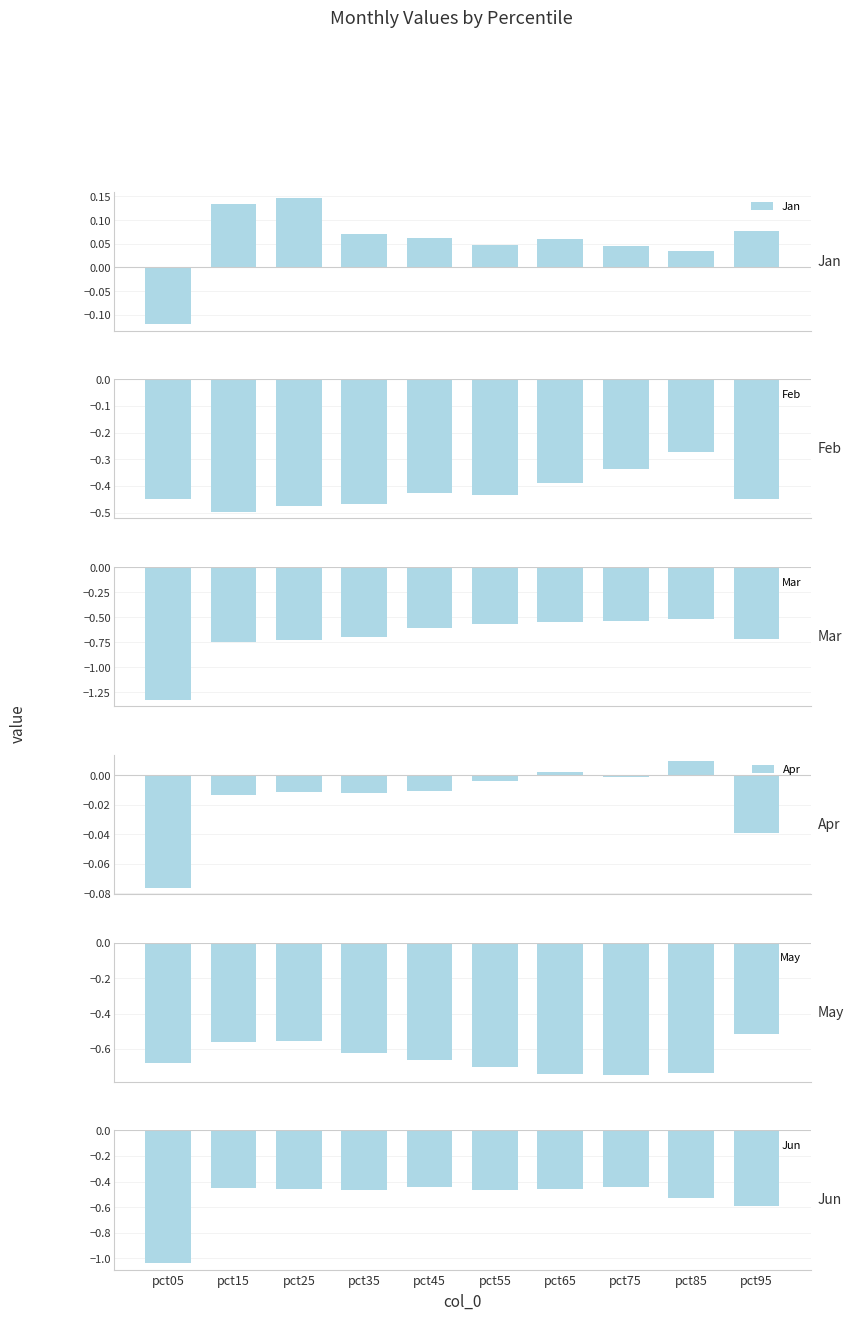

How many bars are there in each group?

6